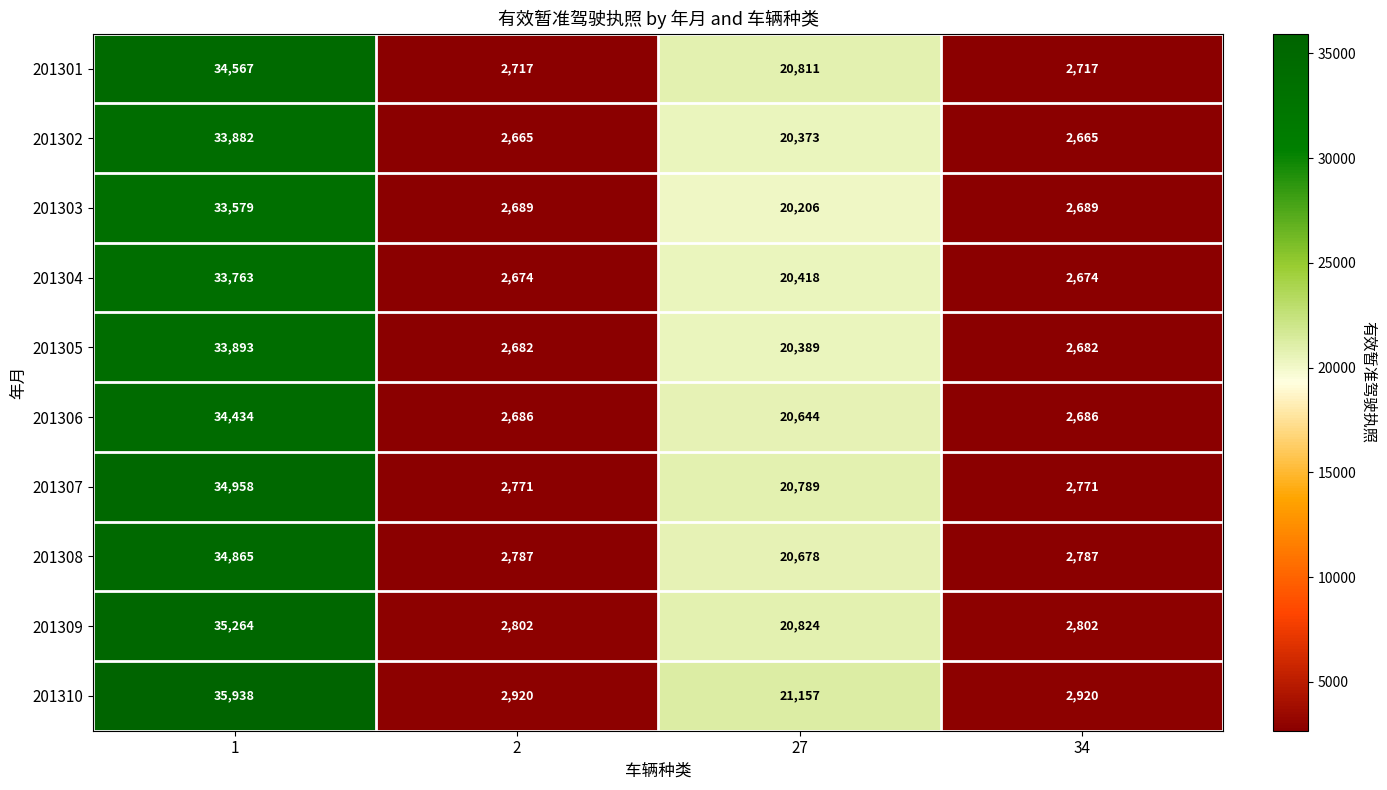

Count the 201310 values in the range 2920 to 35938.

4